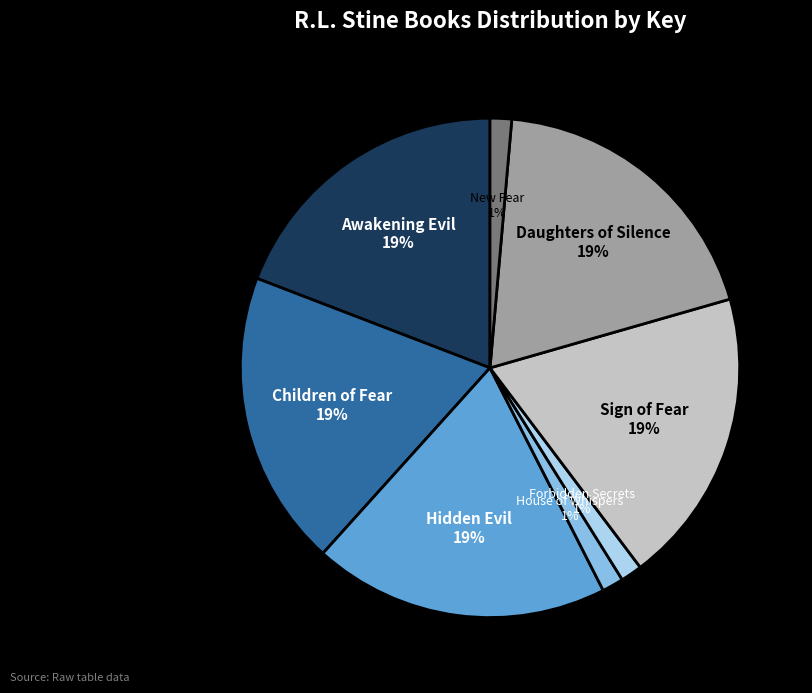

To the nearest percent, what percentage of the pie is Children of Fear?

19%